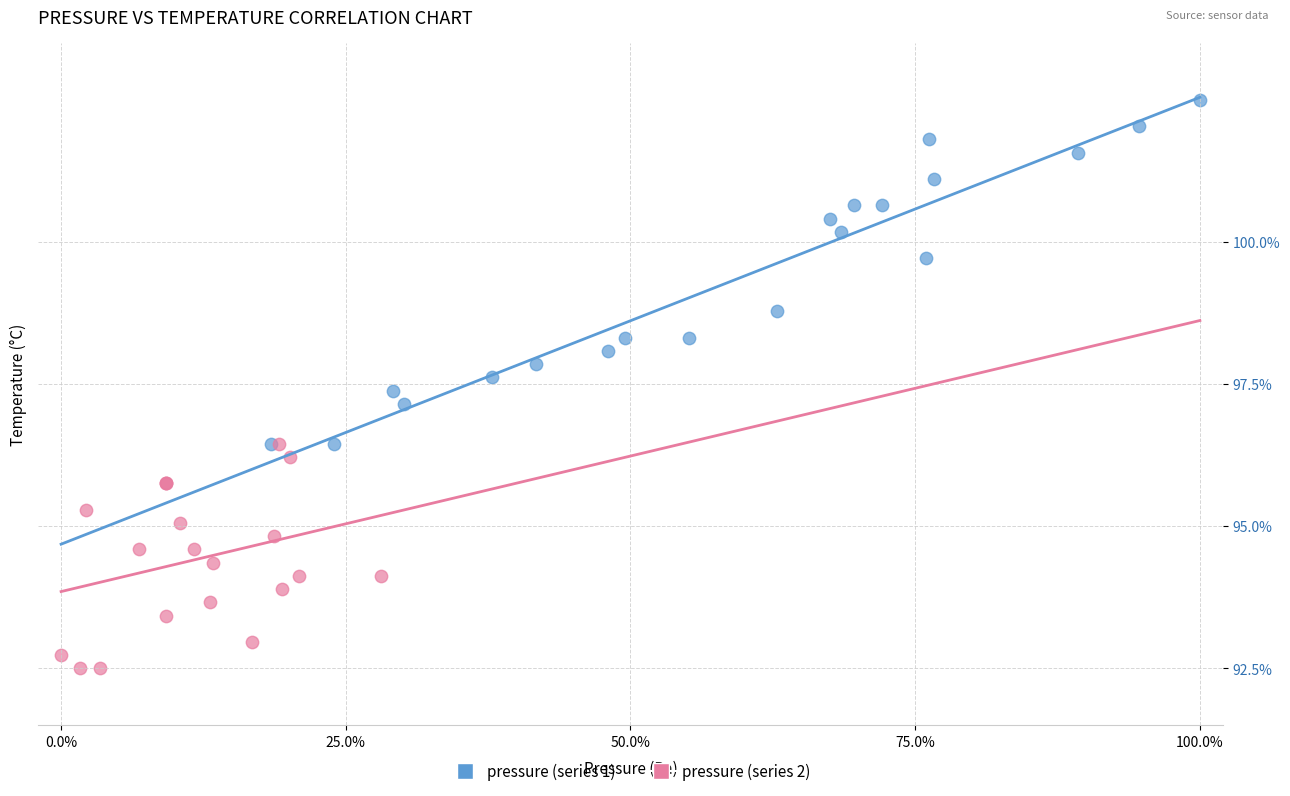

What are all the series names shown in the legend?

pressure (series 1), pressure (series 2)